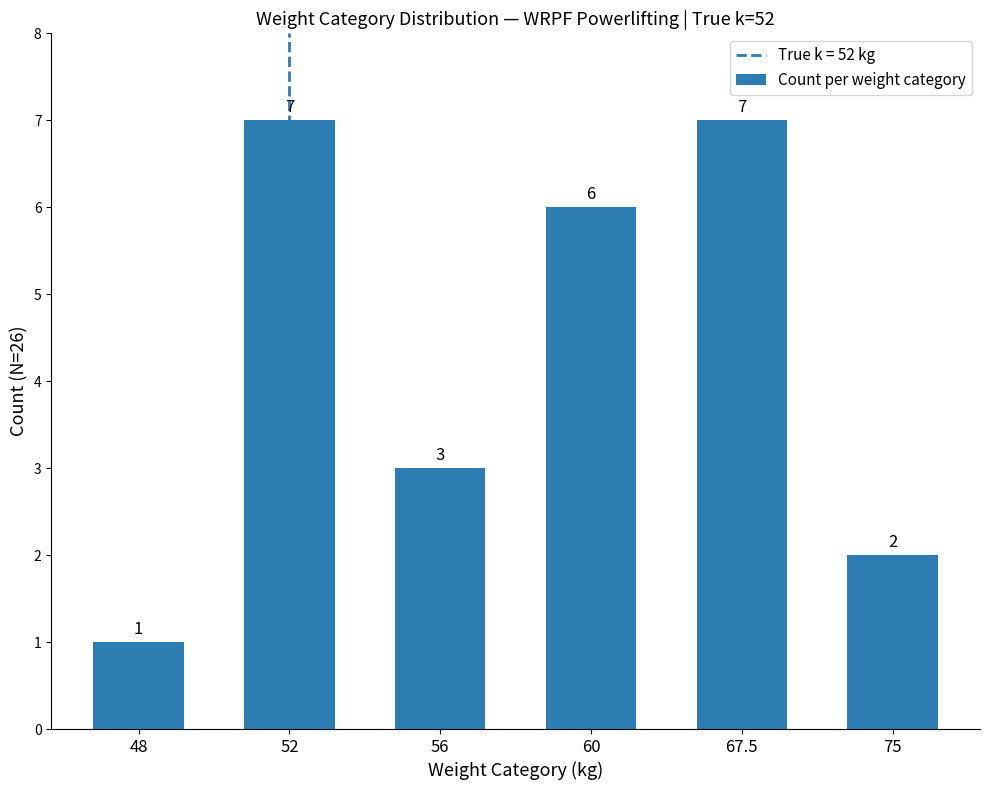

Reading left to right, extract all data points from this chart.

1	7	3	6	7	2